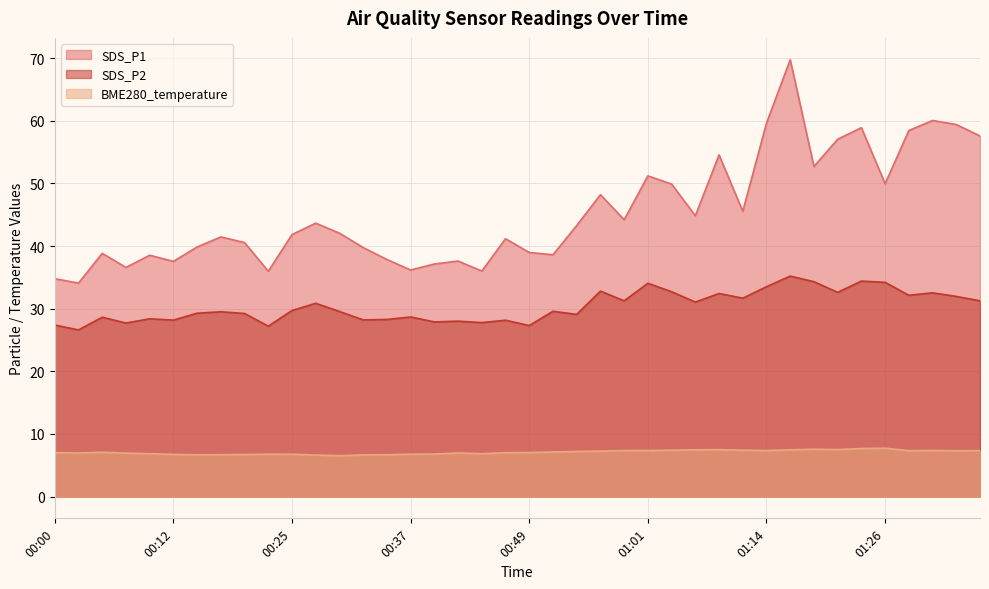

The SDS_P2 series shows 32.4 at 01:09. True or false?

True